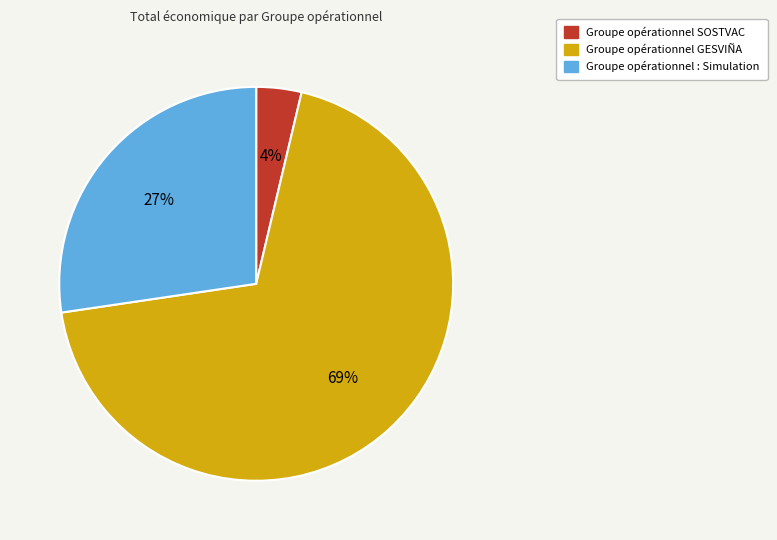

Count the number of slices in the pie.

3